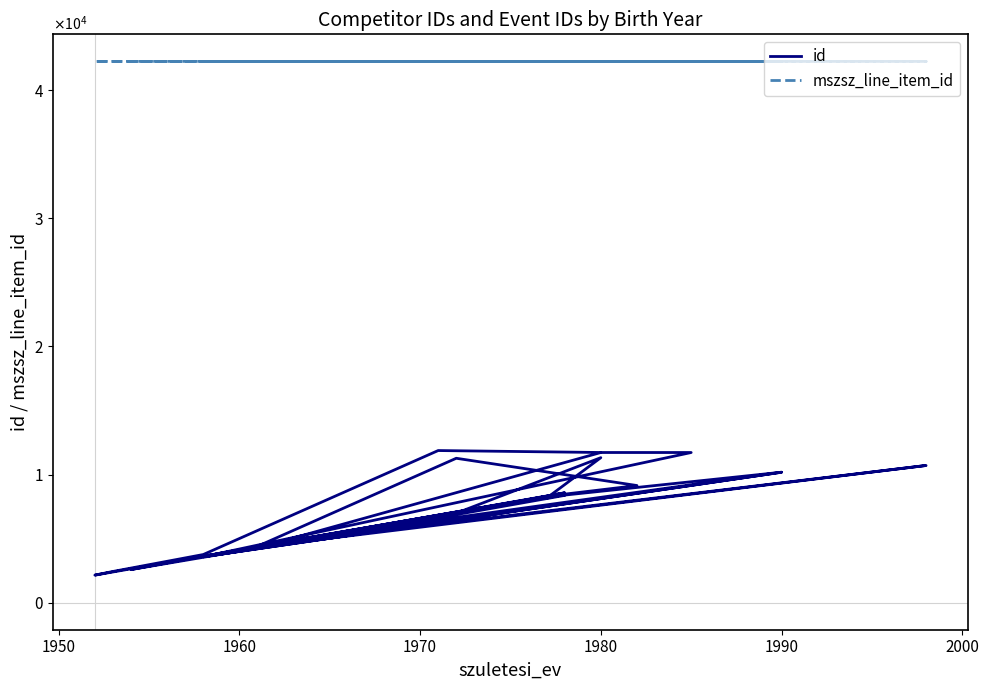

True or false: id has more than 0 points higher than both neighbors.

True